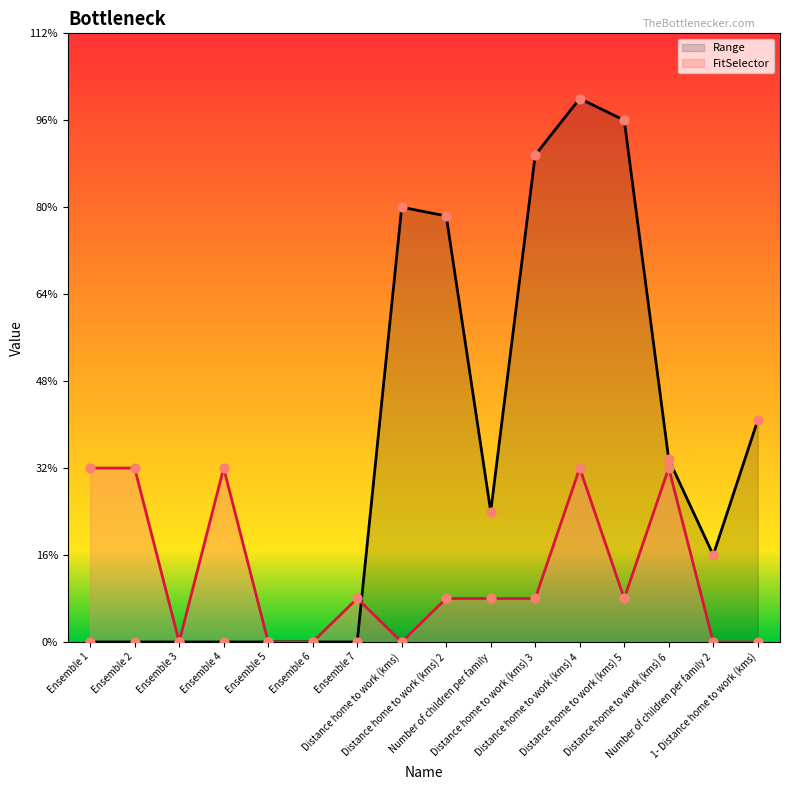

Which series contains the lowest Y value?

Range